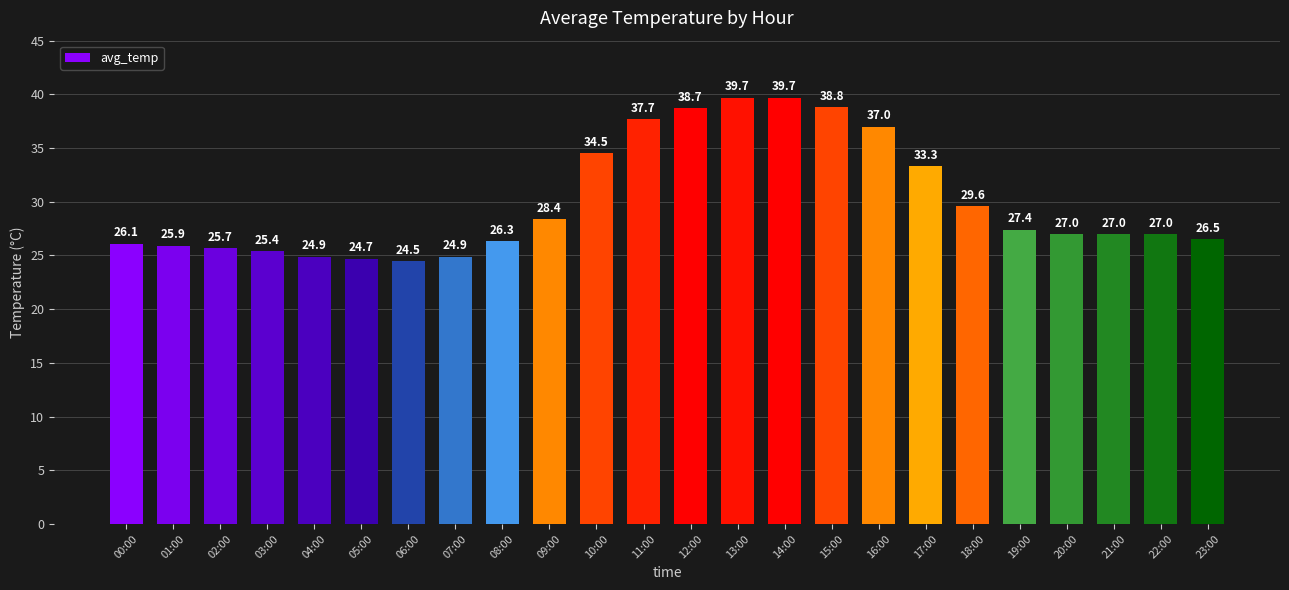

What is the ratio of the value at 17:00 to the value at 16:00?

0.9